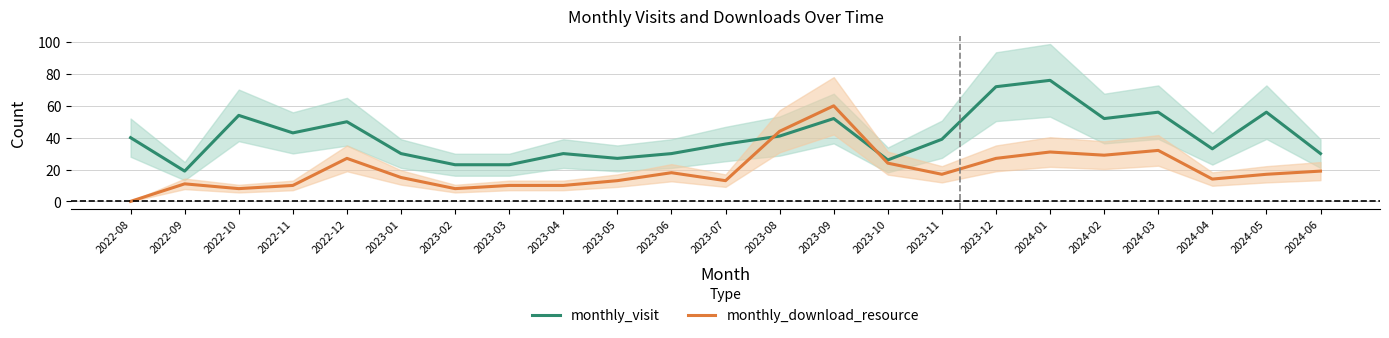

Rank the series at 2023-12 from highest to lowest value.

monthly_visit, monthly_download_resource